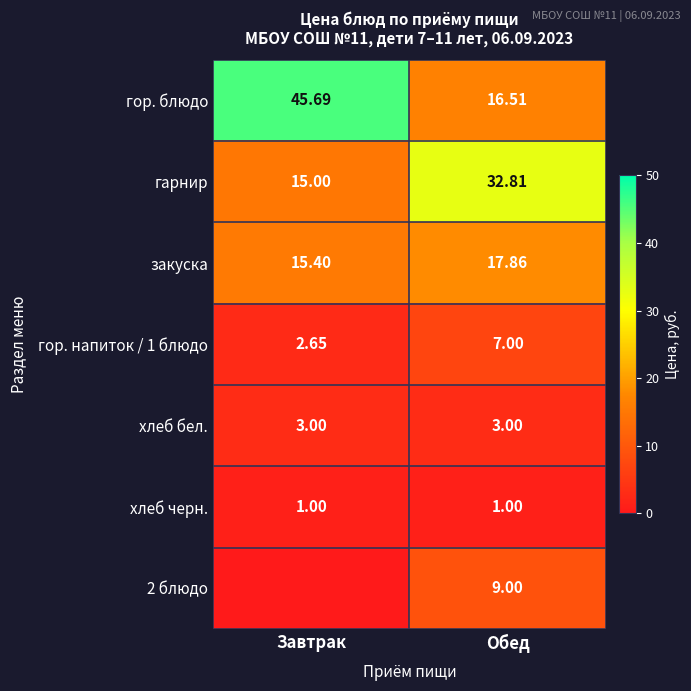

What is the difference between the гор. блюдо values at Обед and Завтрак?

29.2